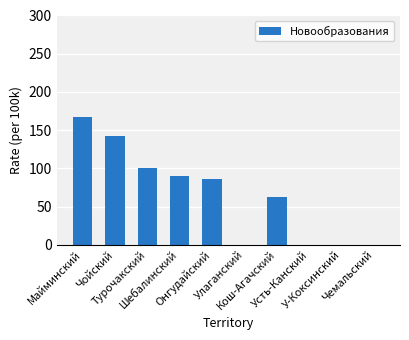

Are the bars horizontal?

No